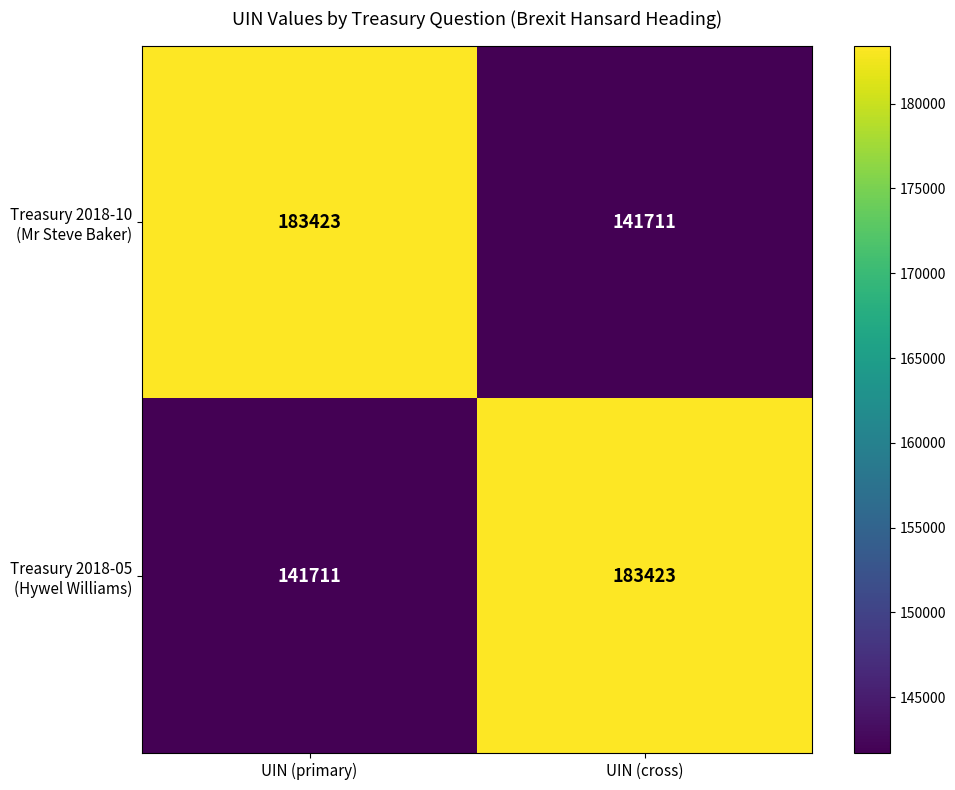

What is the smallest value displayed?

141711